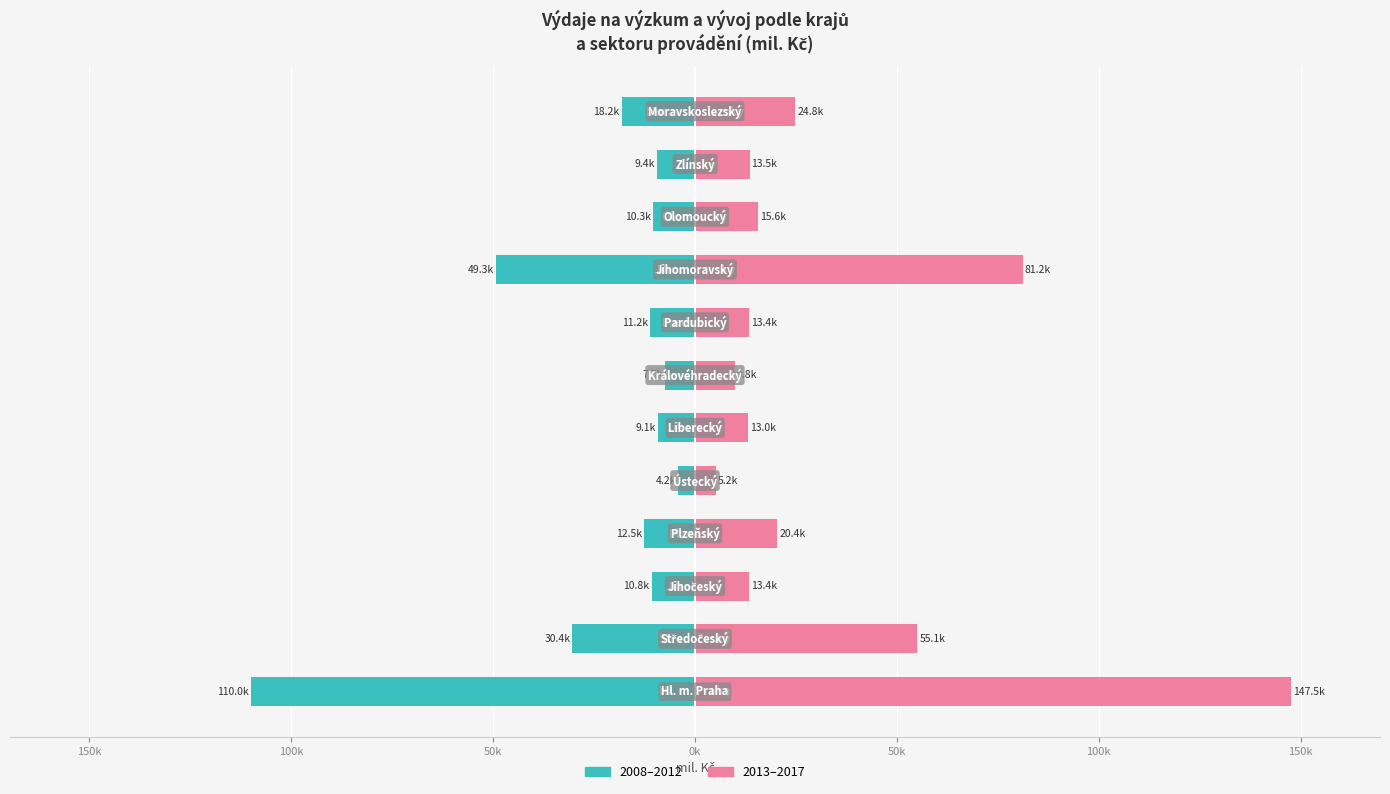

How many values in the 2013–2017 series are below 15571?

6